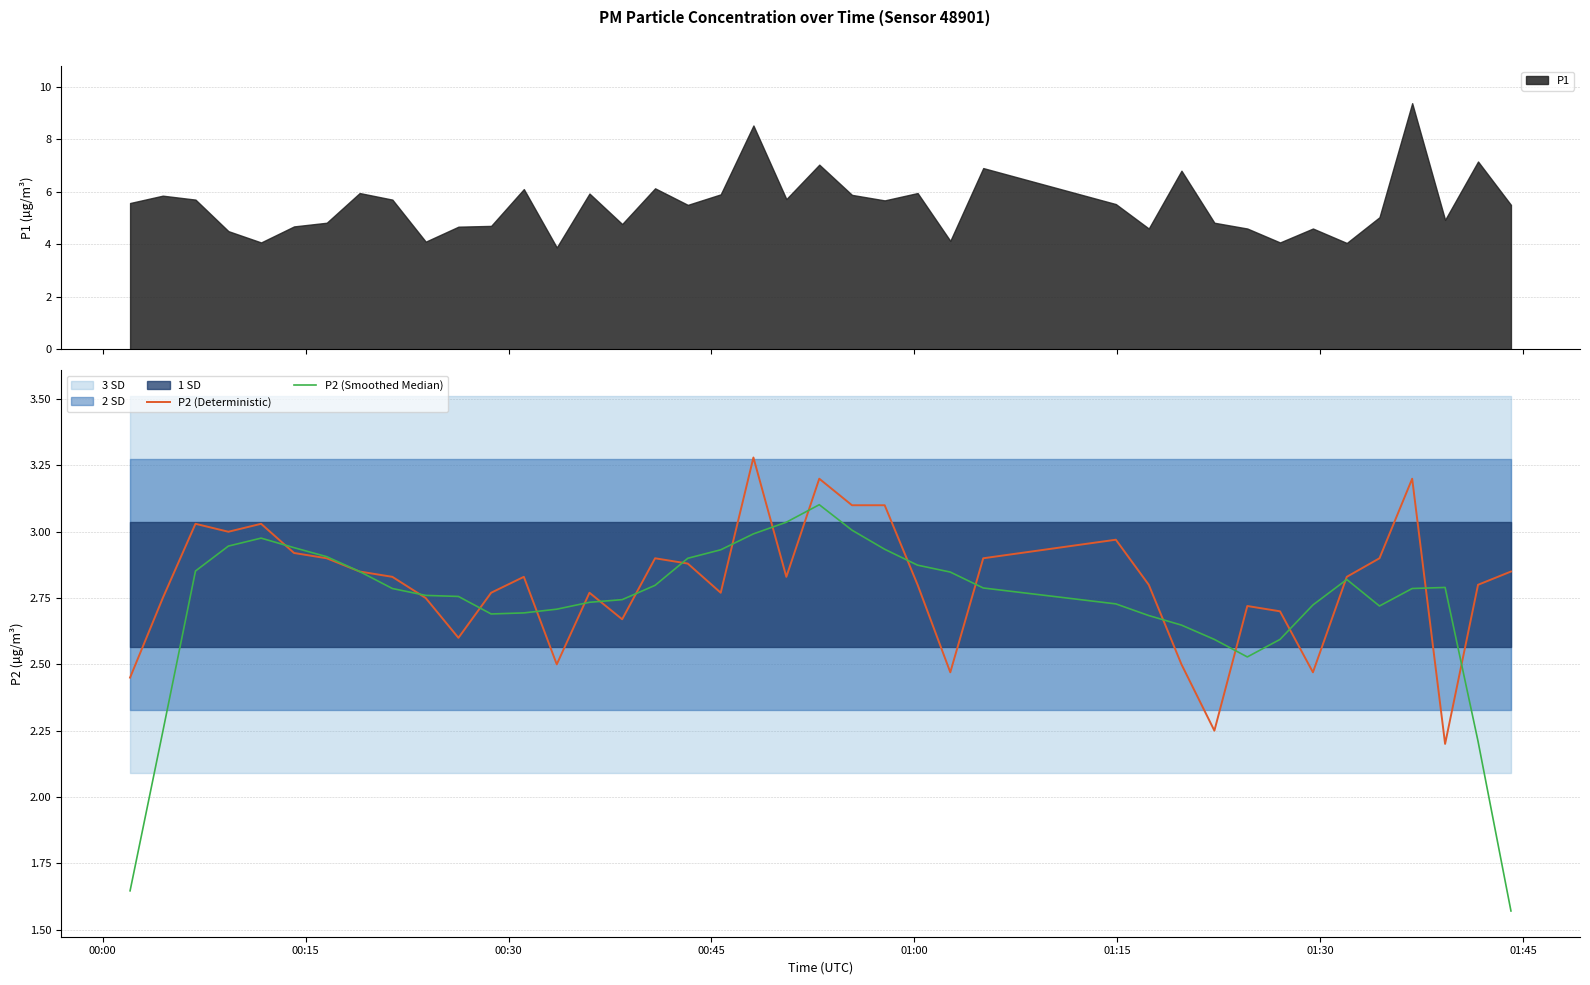

Is the value of P2 (Deterministic) at 01:45 greater than the value of P2 (Smoothed Median) at 10?

Yes